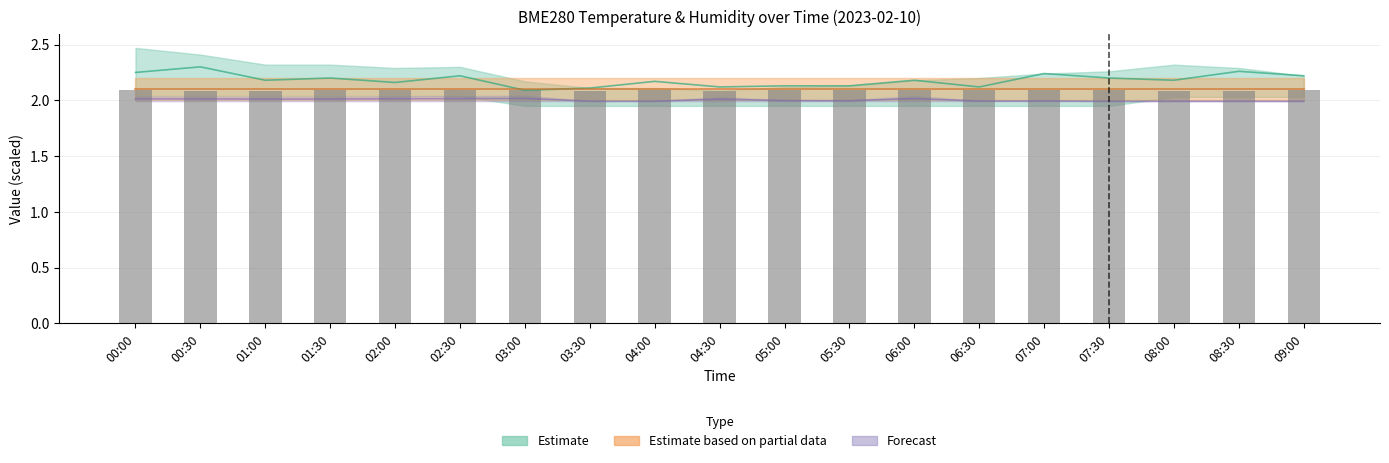

How many data points does each series have?

19